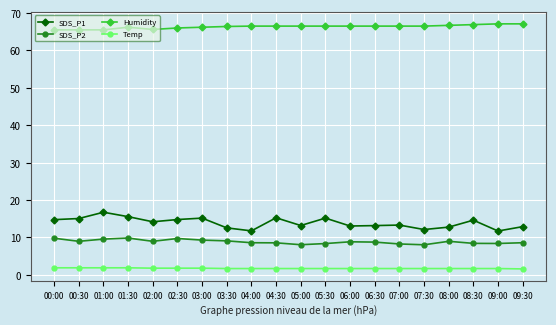

Which series has the largest total across all categories?

Humidity